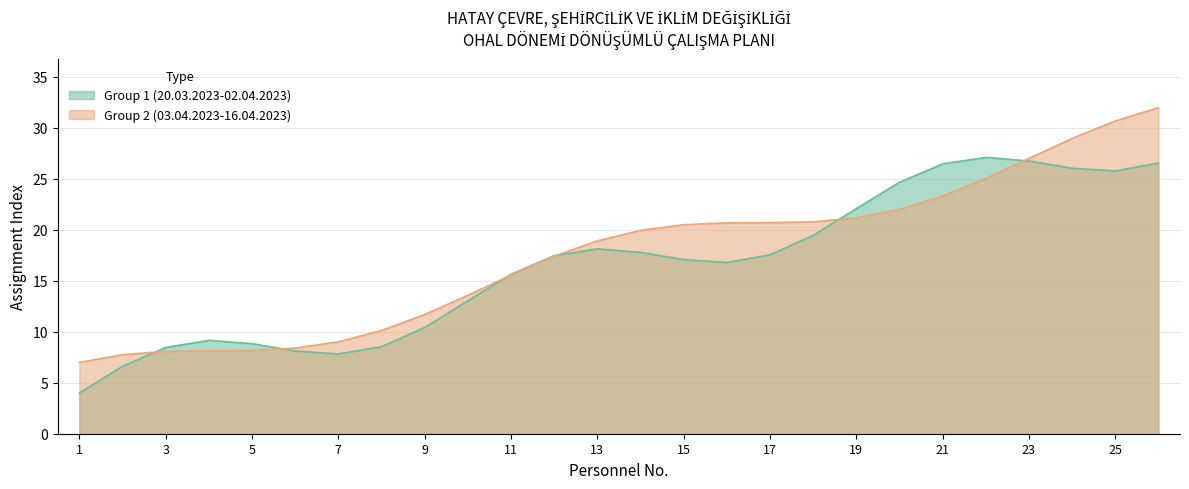

What is the sum of all values?

456.7